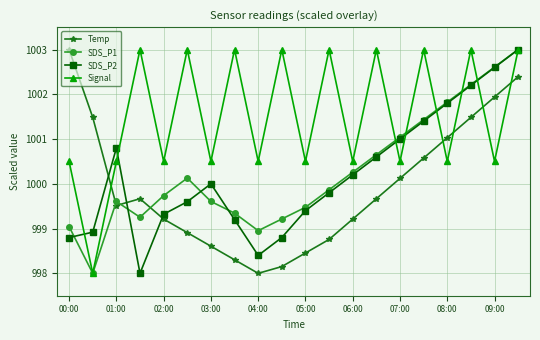

What is the highest value of the SDS_P2 series?

1003.0